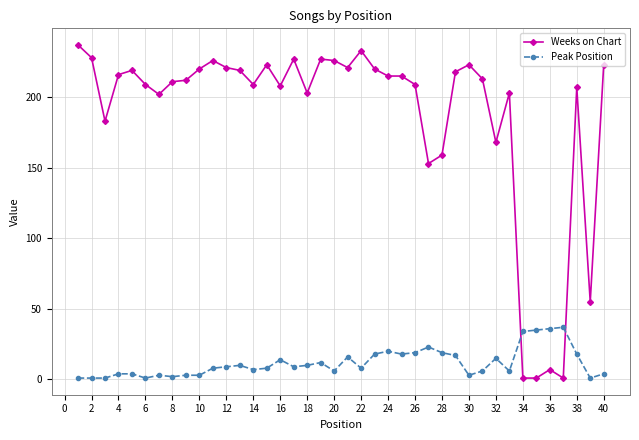

True or false: Peak Position has more than 1 points higher than both neighbors.

True